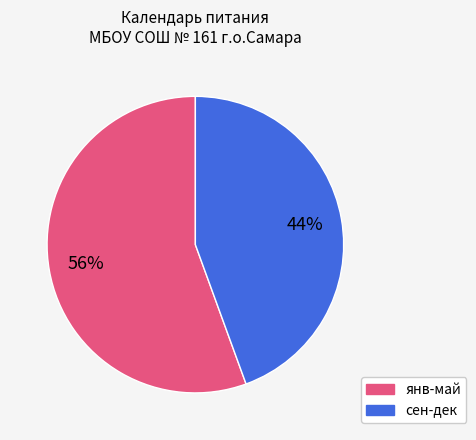

Is there a majority slice in this chart?

Yes